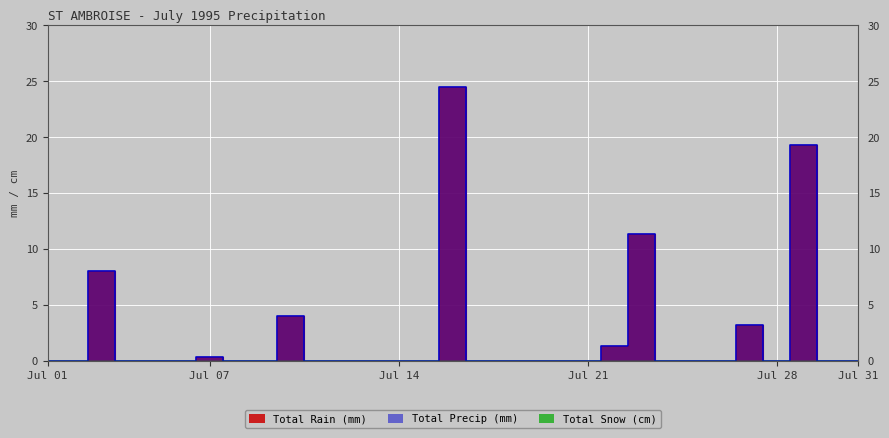

How many lines are shown in the chart?

2